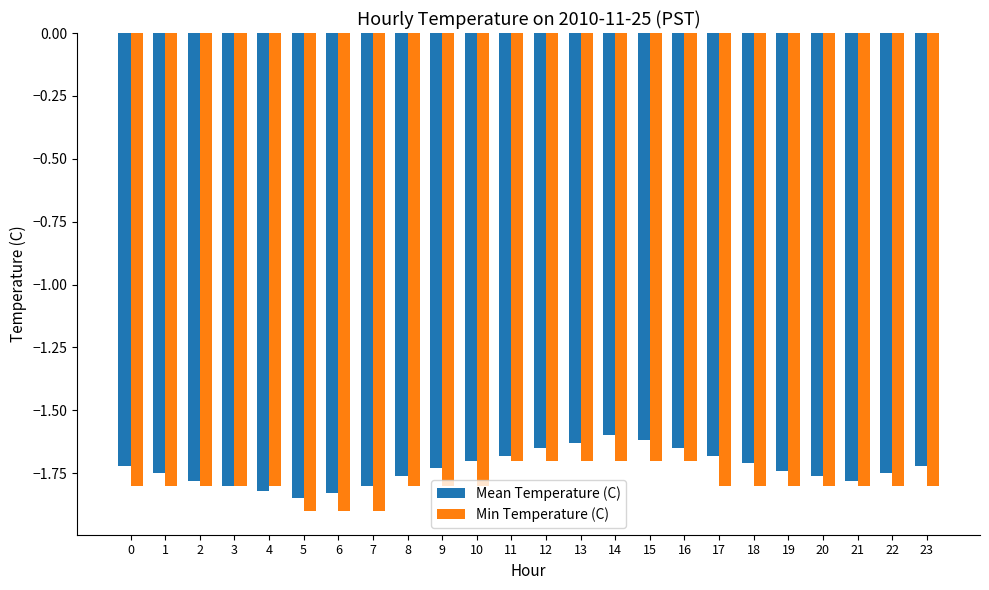

The value of Mean Temperature (C) at 20 is -1.8. True or false?

True